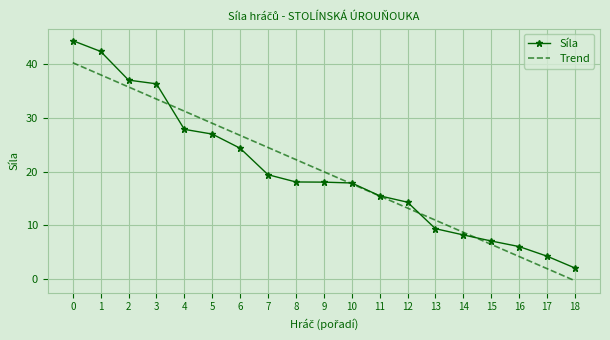

At which label does Síla reach its minimum?

18